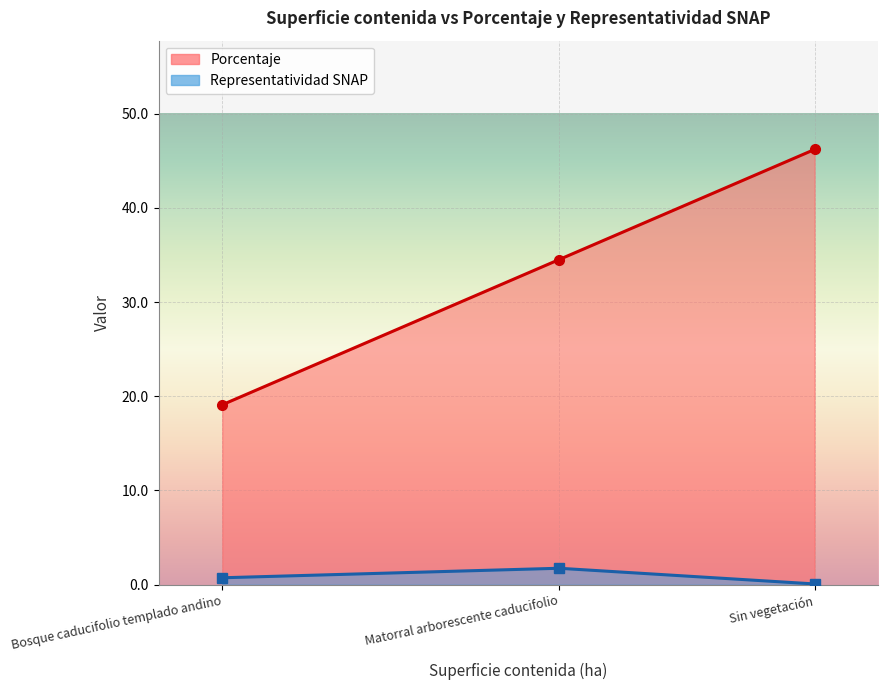

Which category has the highest value across all series?

Sin vegetación